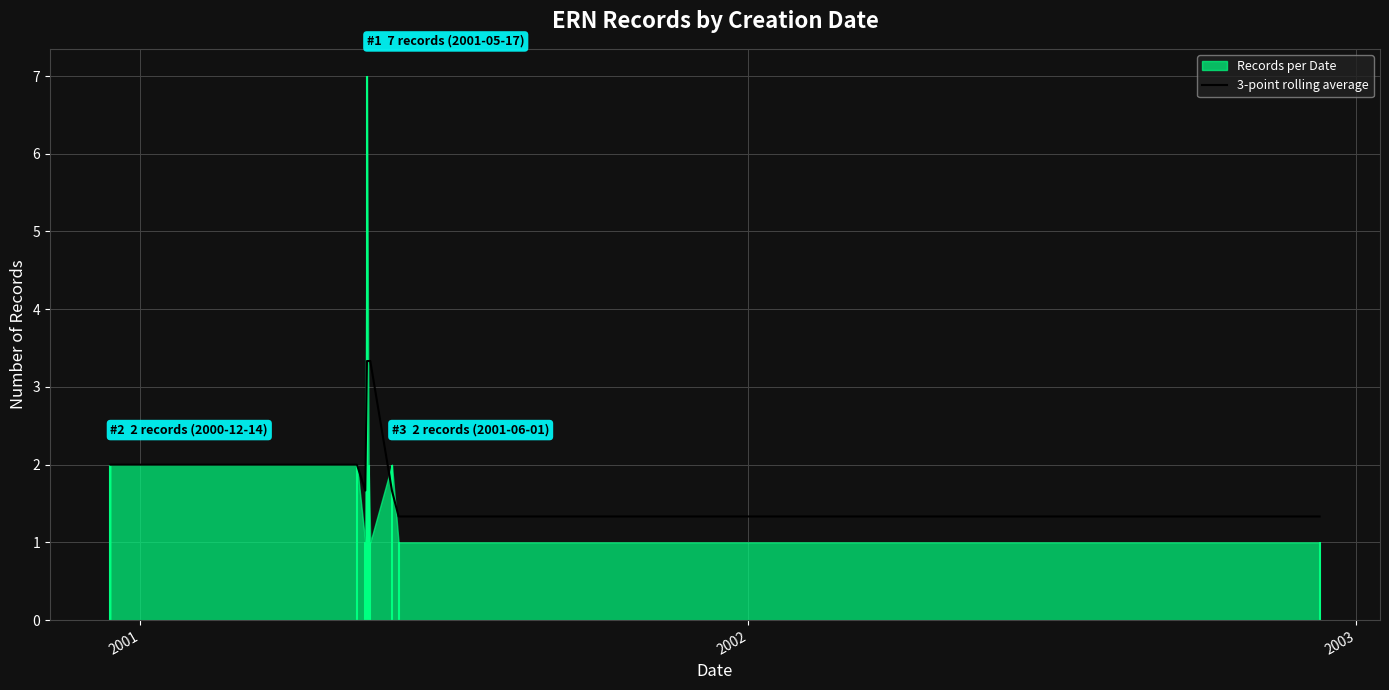

What is the highest value of the 3-point rolling average series?

3.3